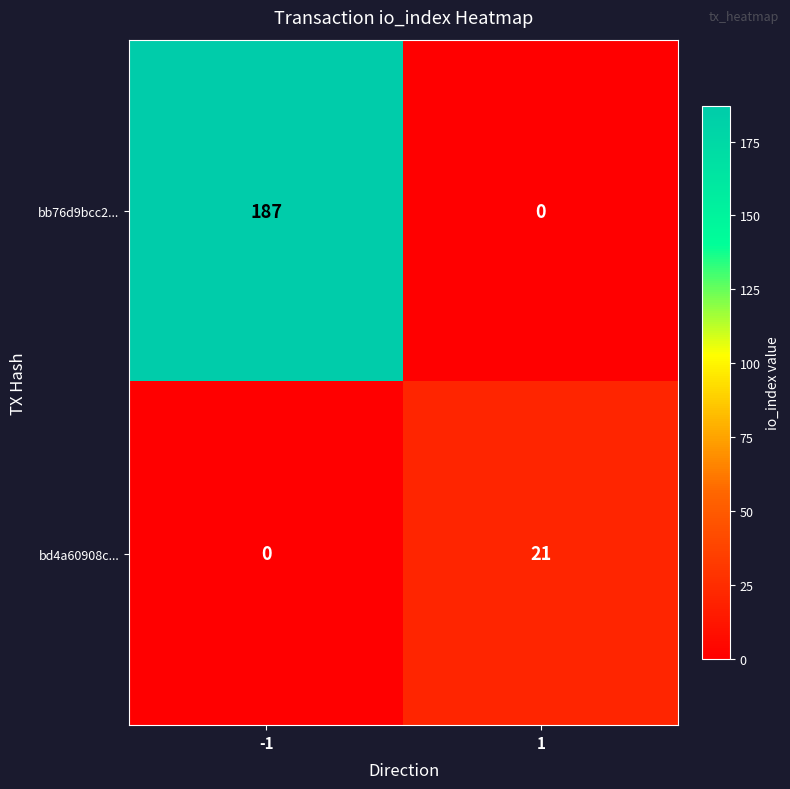

Rank the series by their maximum value, from highest to lowest.

bb76d9bcc2..., bd4a60908c...